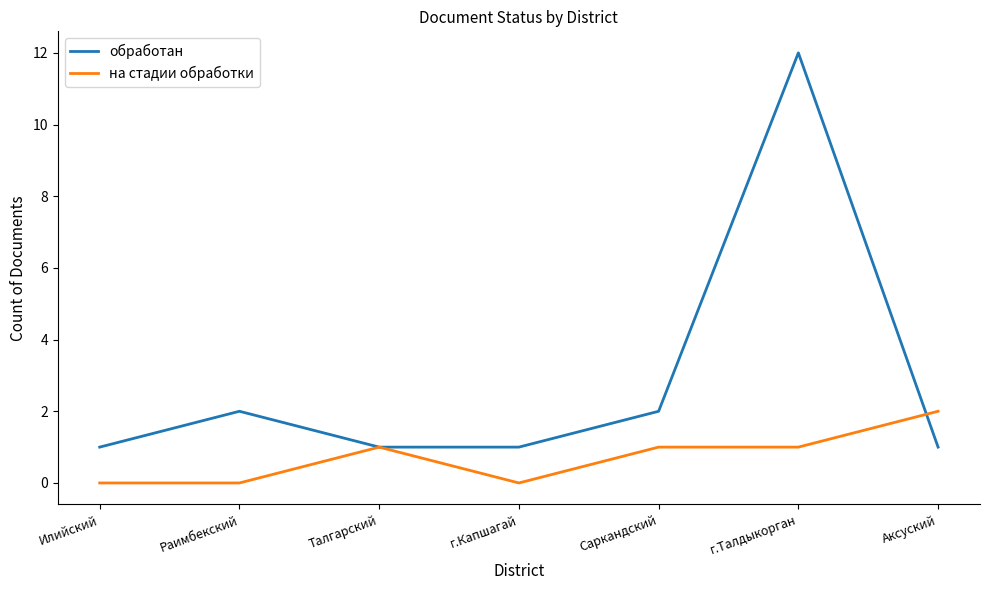

Which series has the widest spread of values?

обработан